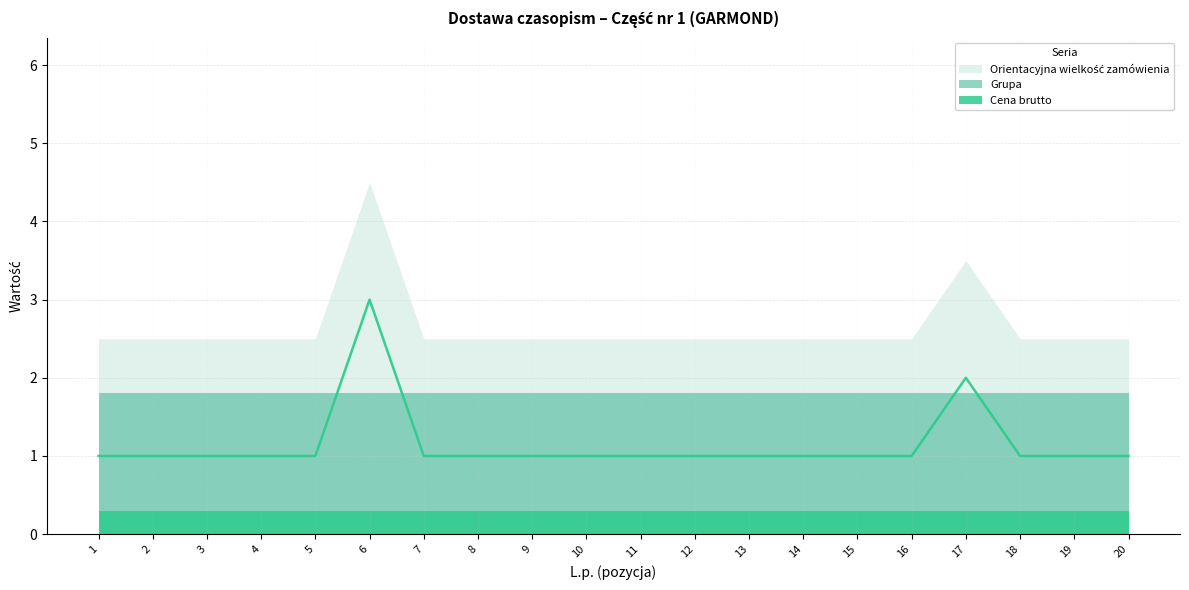

True or false: Grupa has more than 1 interior local peaks.

False